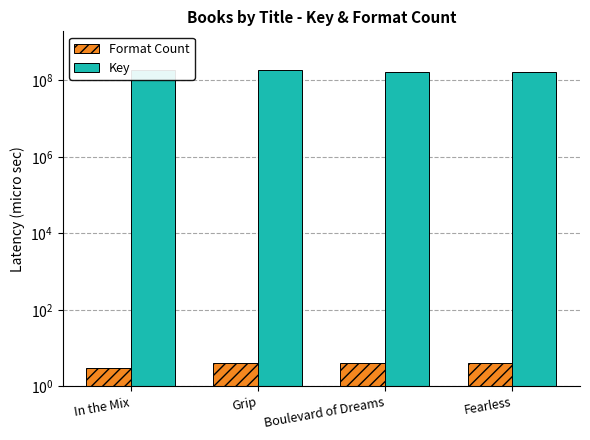

What is the label of the 3rd bar from the left?

Boulevard of Dreams